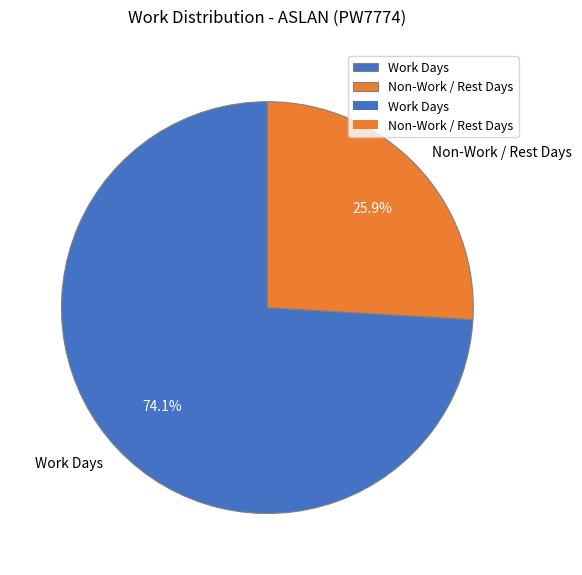

Which category has the biggest portion of the pie?

Work Days